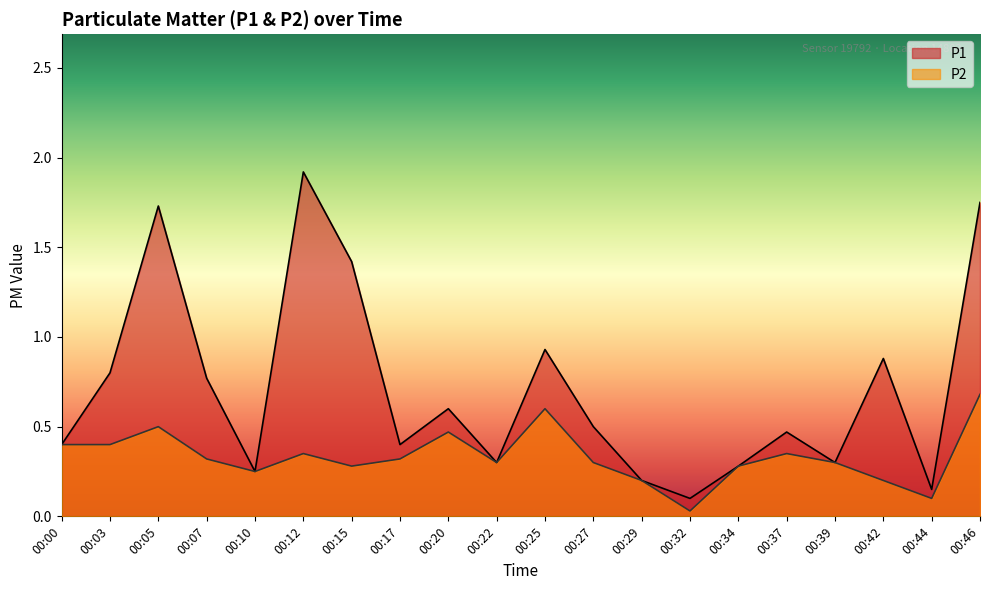

Is the value of P1 at 00:03 greater than the value of P2 at 00:15?

Yes